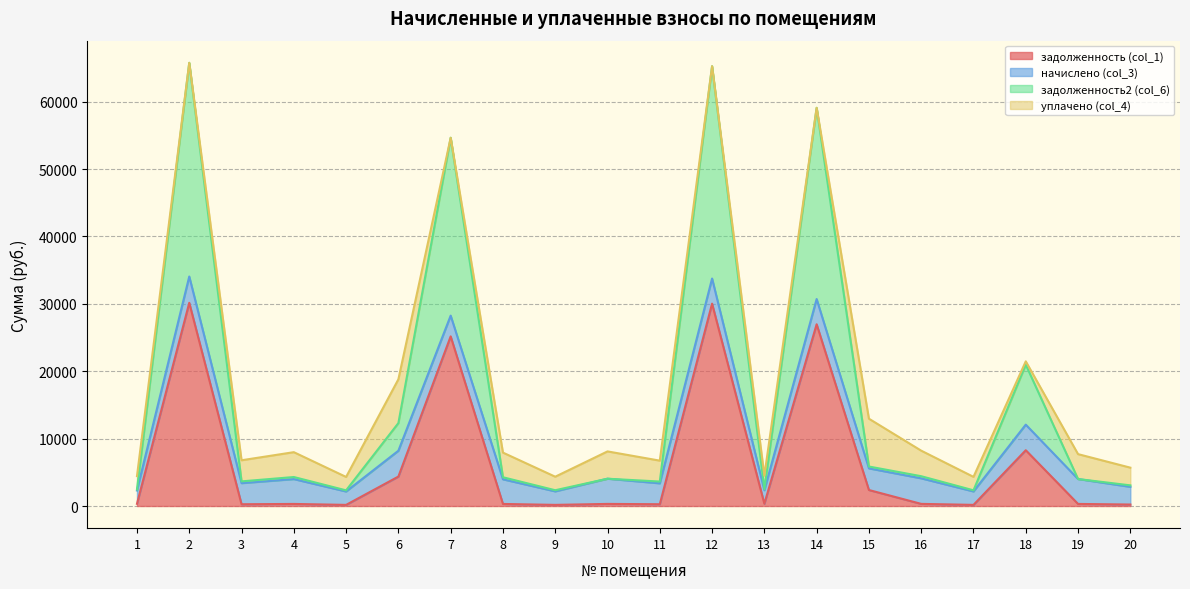

Is it true that задолженность (col_1) equals 397.7 at 3?

False